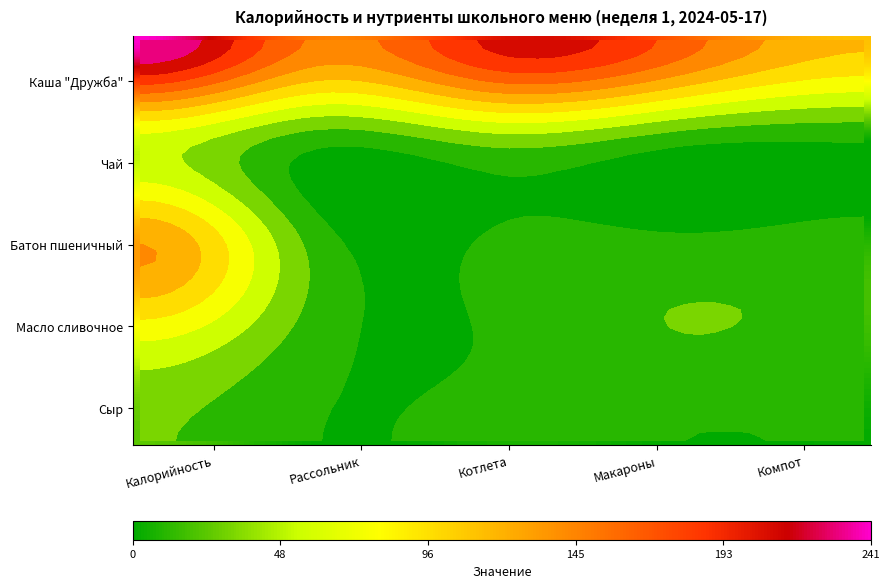

How many series are shown in this chart?

5